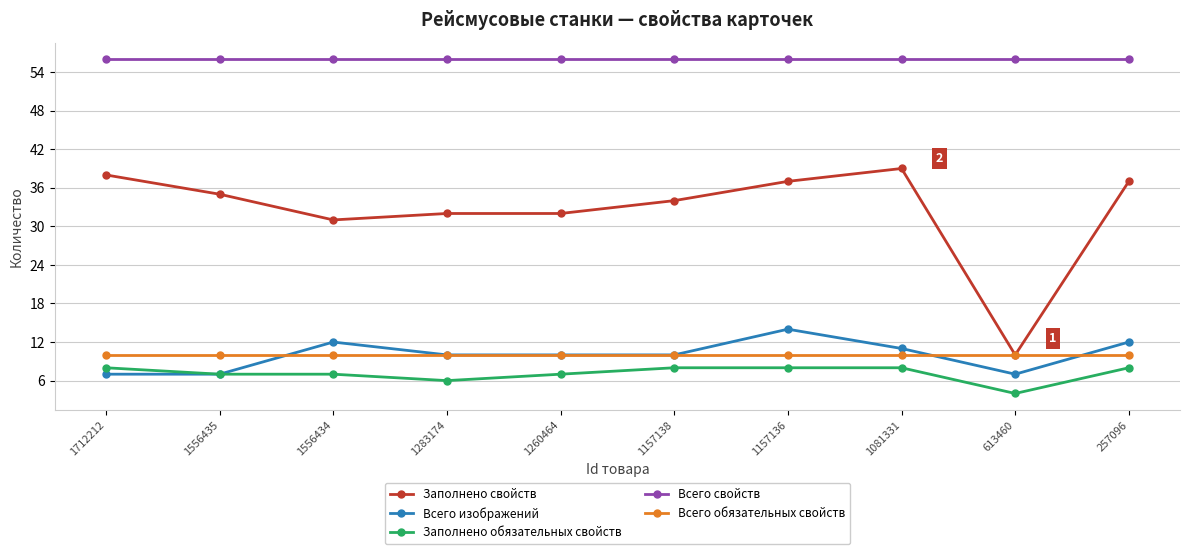

What is the highest value of the Заполнено обязательных свойств series?

8